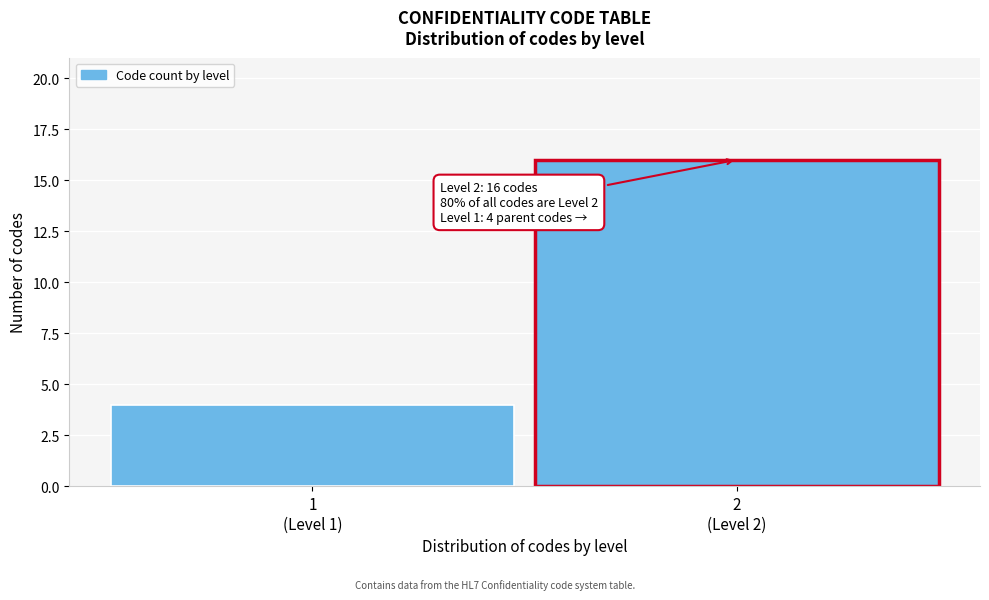

Reading right to left, what are all the values shown in this chart?

16	4